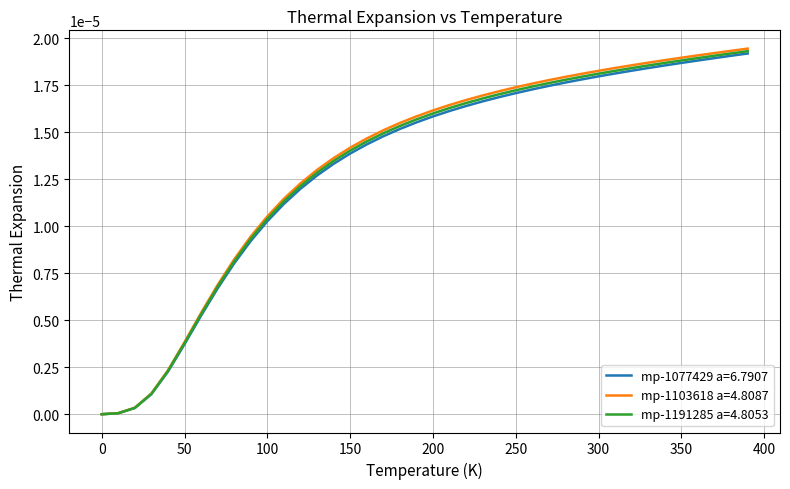

Which series has the largest range (max minus min)?

mp-1103618 a=4.8087